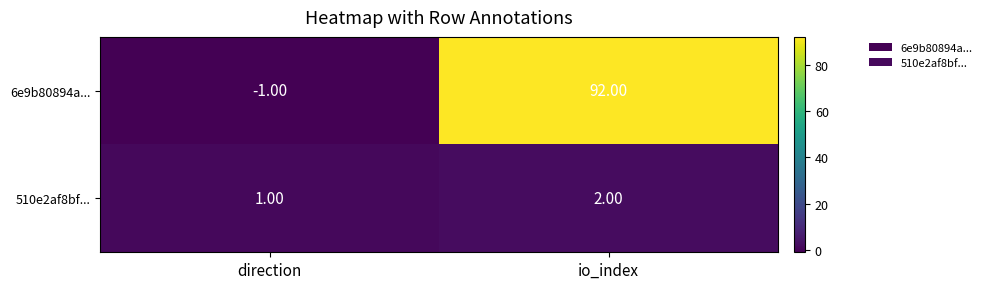

At direction, list the series in order from smallest to largest.

6e9b80894a..., 510e2af8bf...